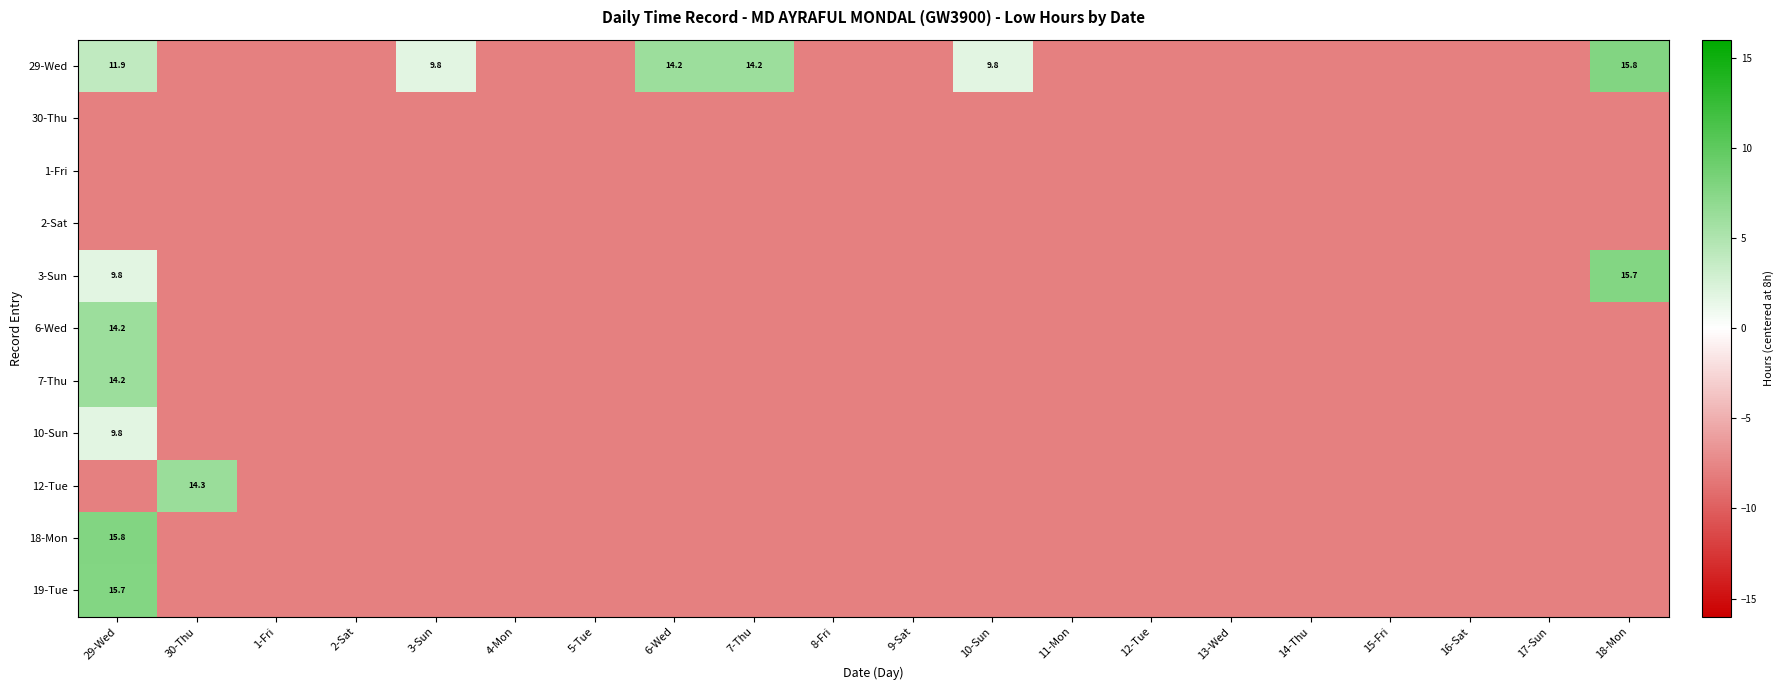

Rank the series at 14-Thu from lowest to highest value.

29-Wed, 30-Thu, 1-Fri, 2-Sat, 3-Sun, 6-Wed, 7-Thu, 10-Sun, 12-Tue, 18-Mon, 19-Tue